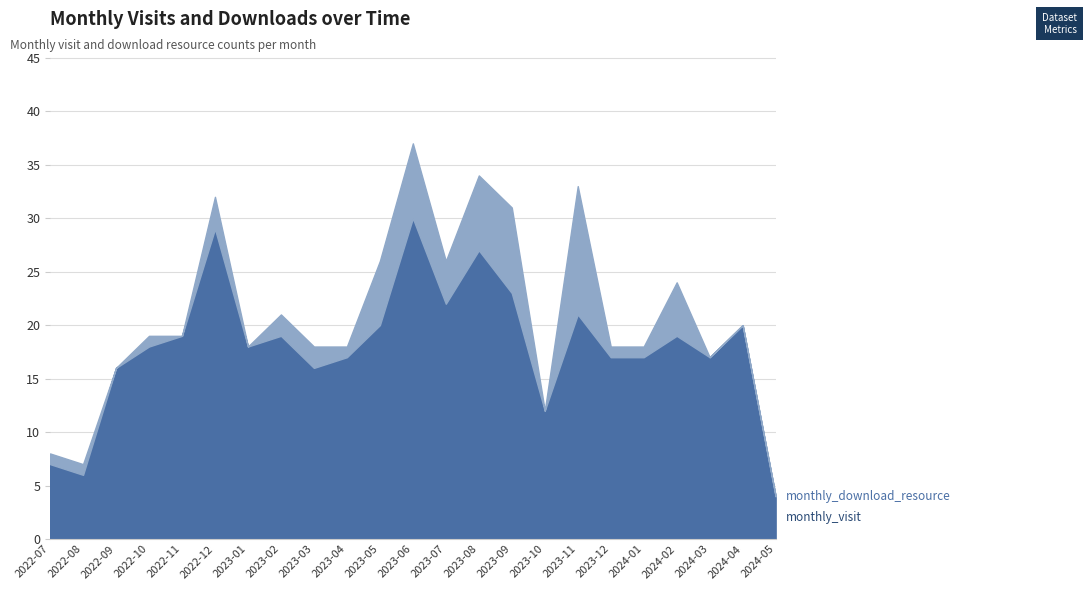

What is the spread (max minus min) of values at 2024-05?

4